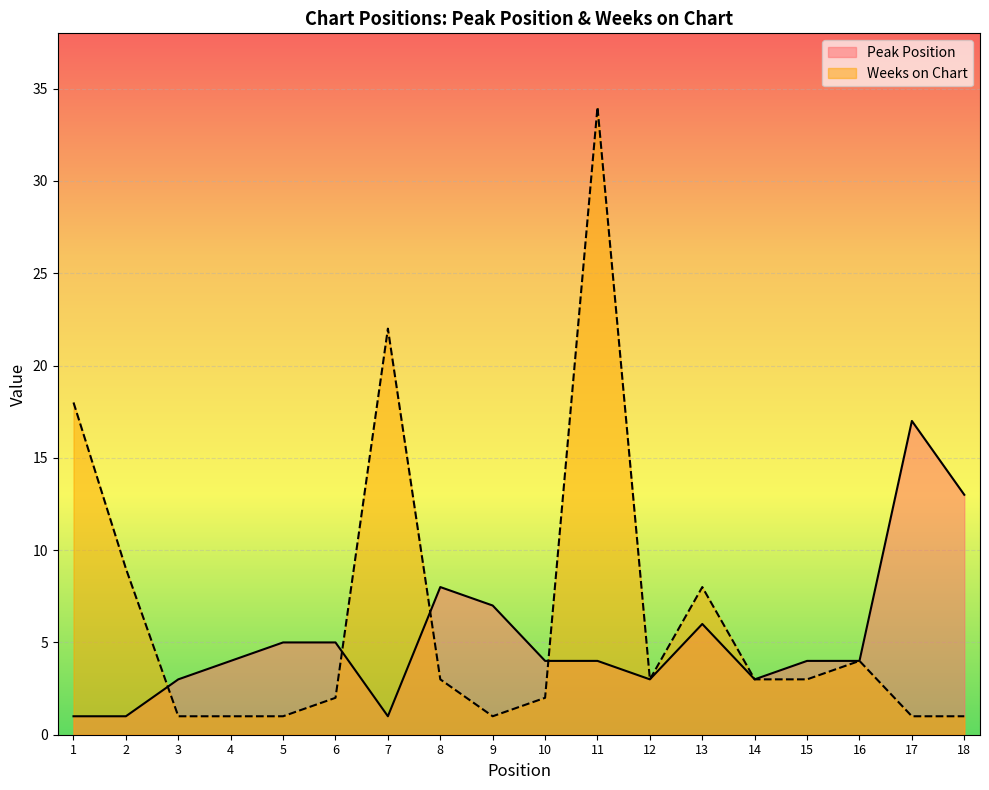

At 7, list the series in order from smallest to largest.

Peak Position, Weeks on Chart